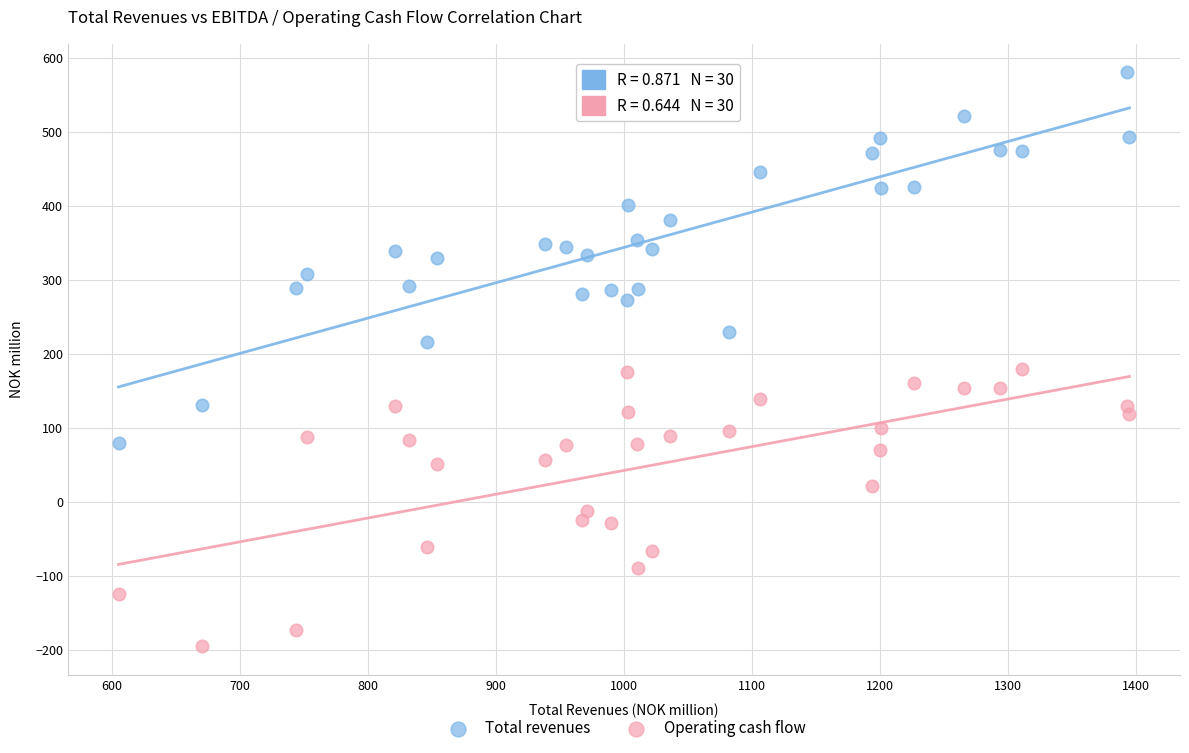

Which series contains the highest Y value?

Total revenues